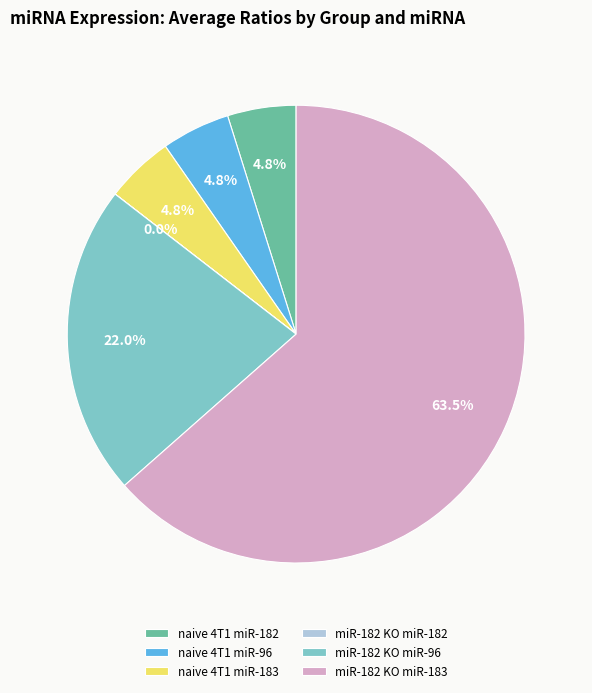

Which has a higher value, miR-182 KO miR-96 or naive 4T1 miR-96?

miR-182 KO miR-96